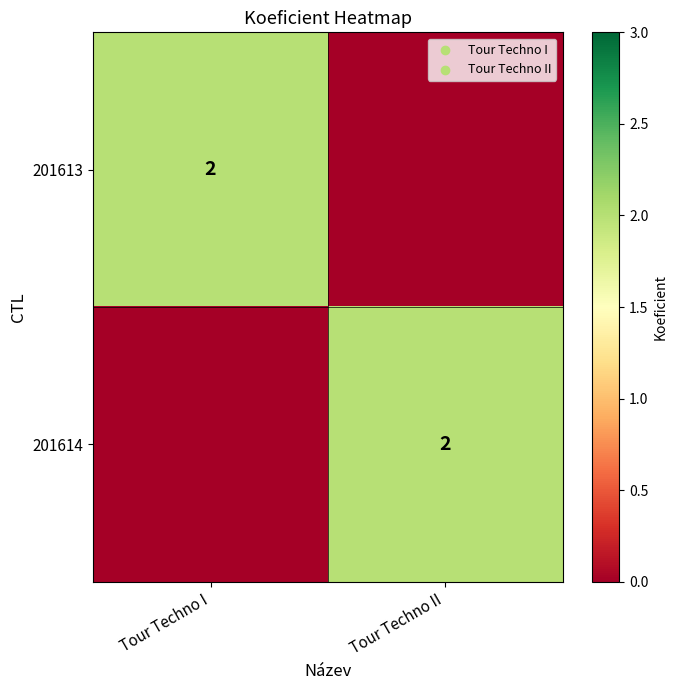

What is the spread (max minus min) of values at Tour Techno II?

2